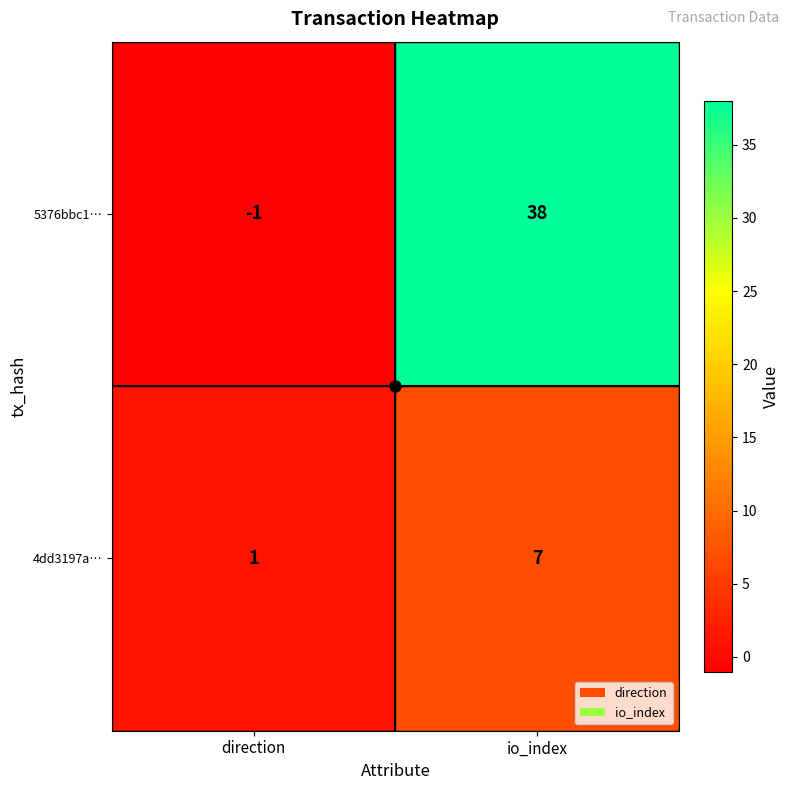

What is the maximum value shown in the chart?

38